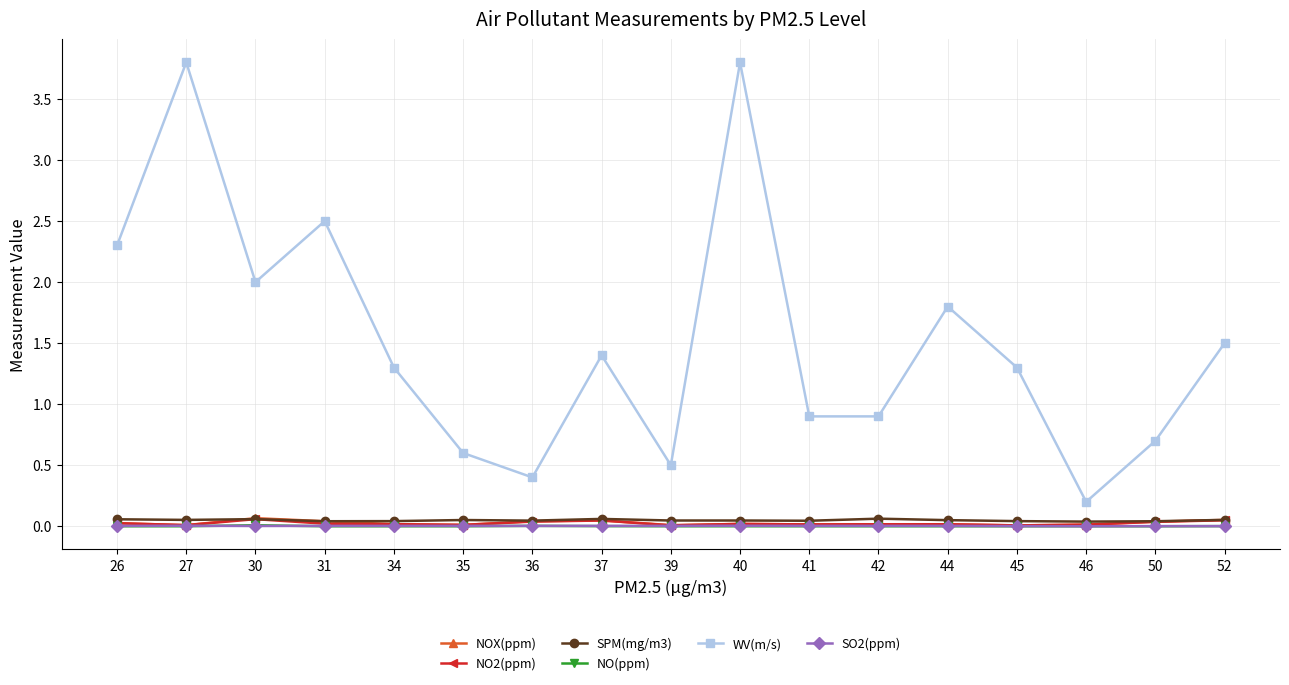

Is the value of NO2(ppm) at 45 greater than the value of SPM(mg/m3) at 26?

No